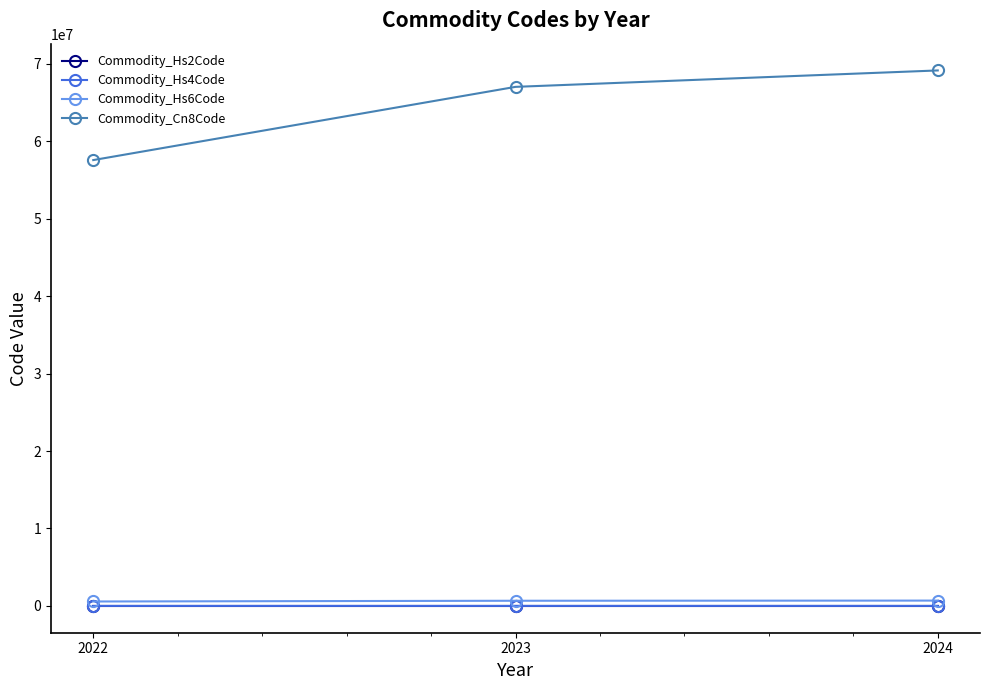

What is the value of the Commodity_Cn8Code point at the 2nd from the left?

67021000.0